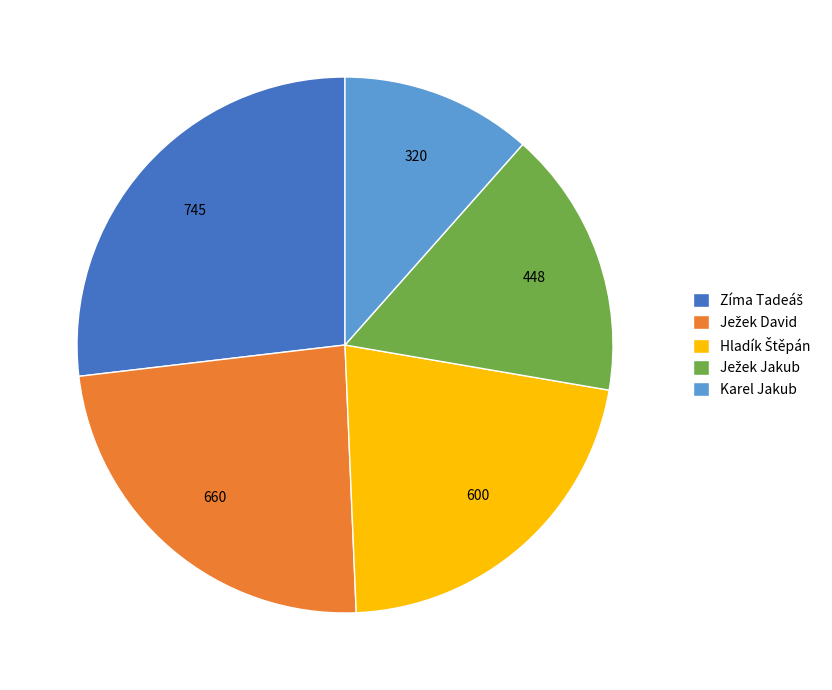

Does any single category account for the majority?

No